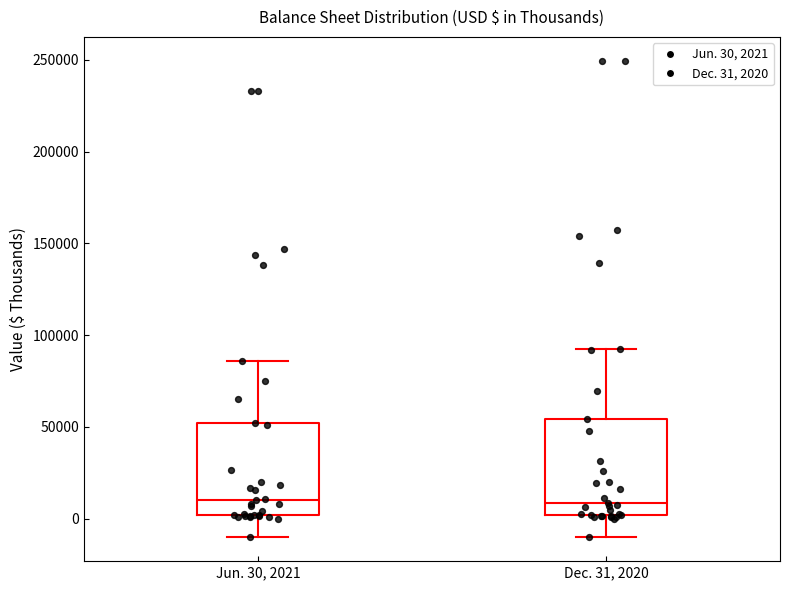

Where does the median line of the box for Jun. 30, 2021 sit on the y-axis? The values are not printed on the chart, so give them approximately, as read against the axis.

10000